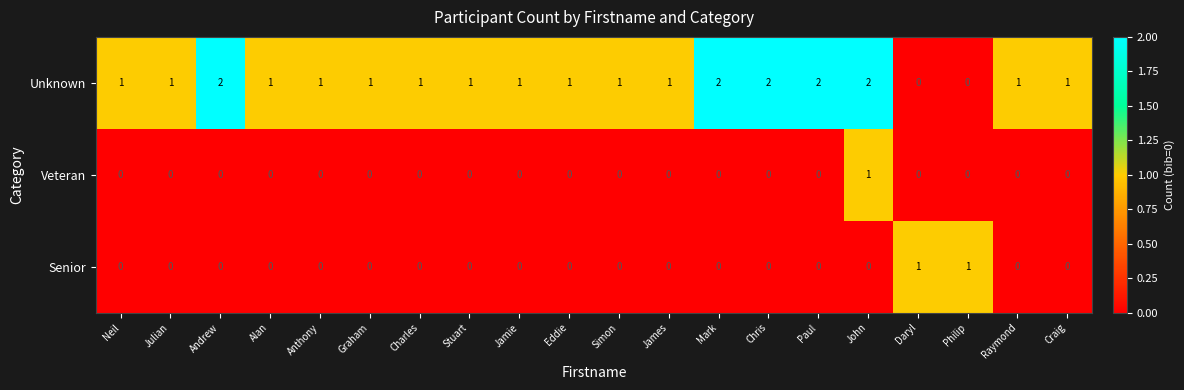

The Unknown series shows 0 at Alan. True or false?

False